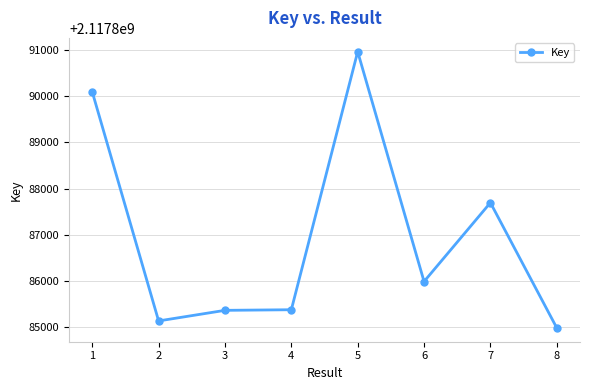

What is the sum of all values?

16943095608